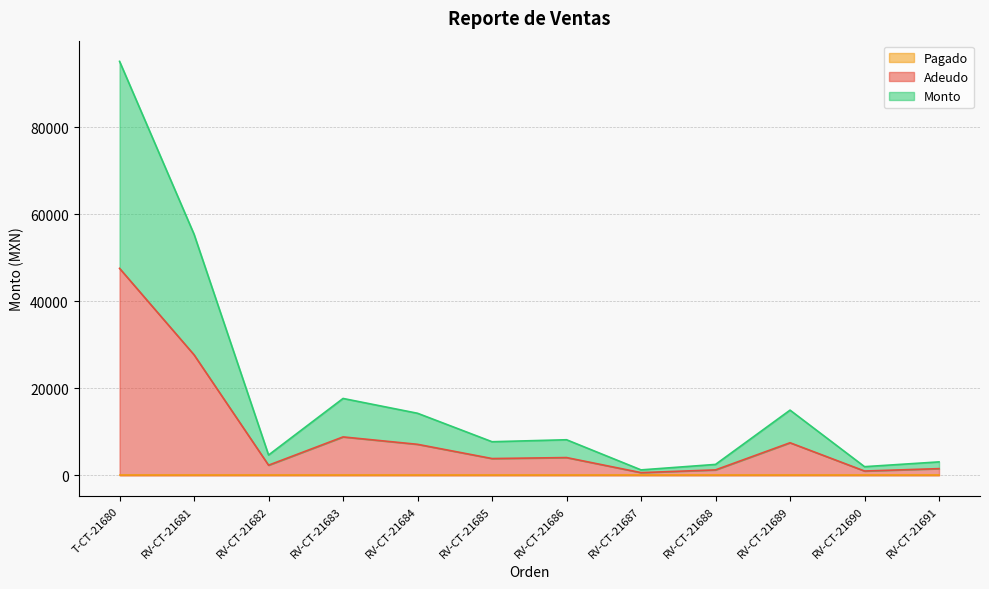

At how many categories does at least one series exceed 46822?

2